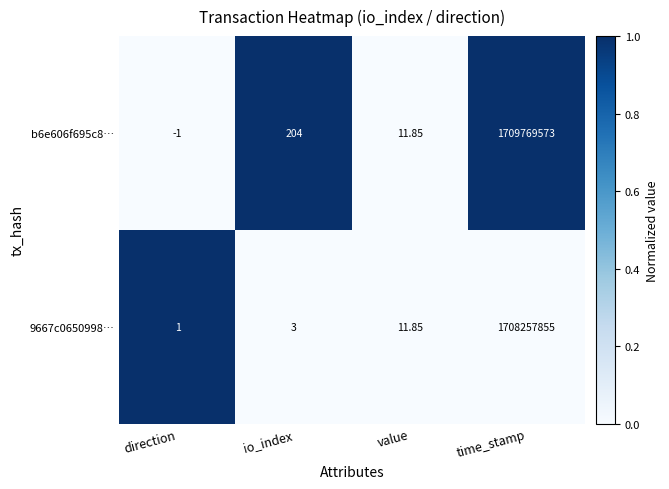

Is the value of 9667c0650998… at value greater than the value of b6e606f695c8… at direction?

Yes